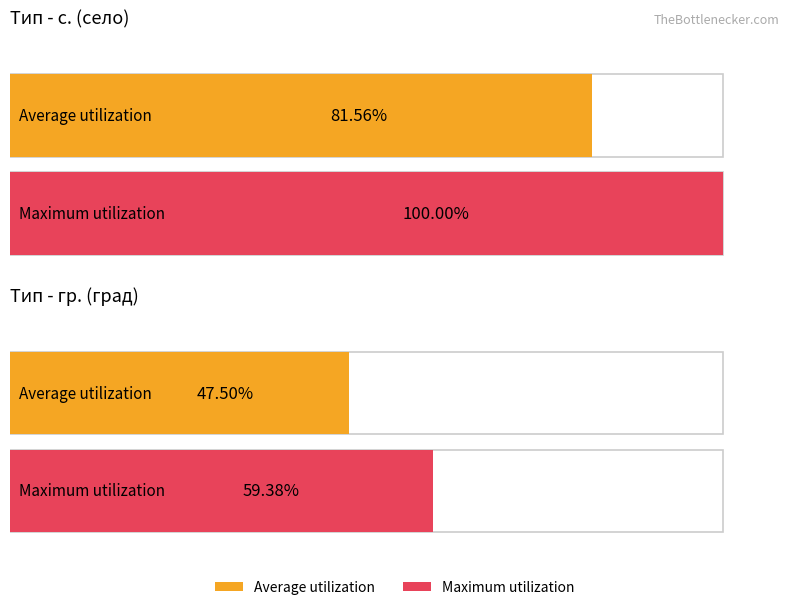

How many bars are there in each group?

2